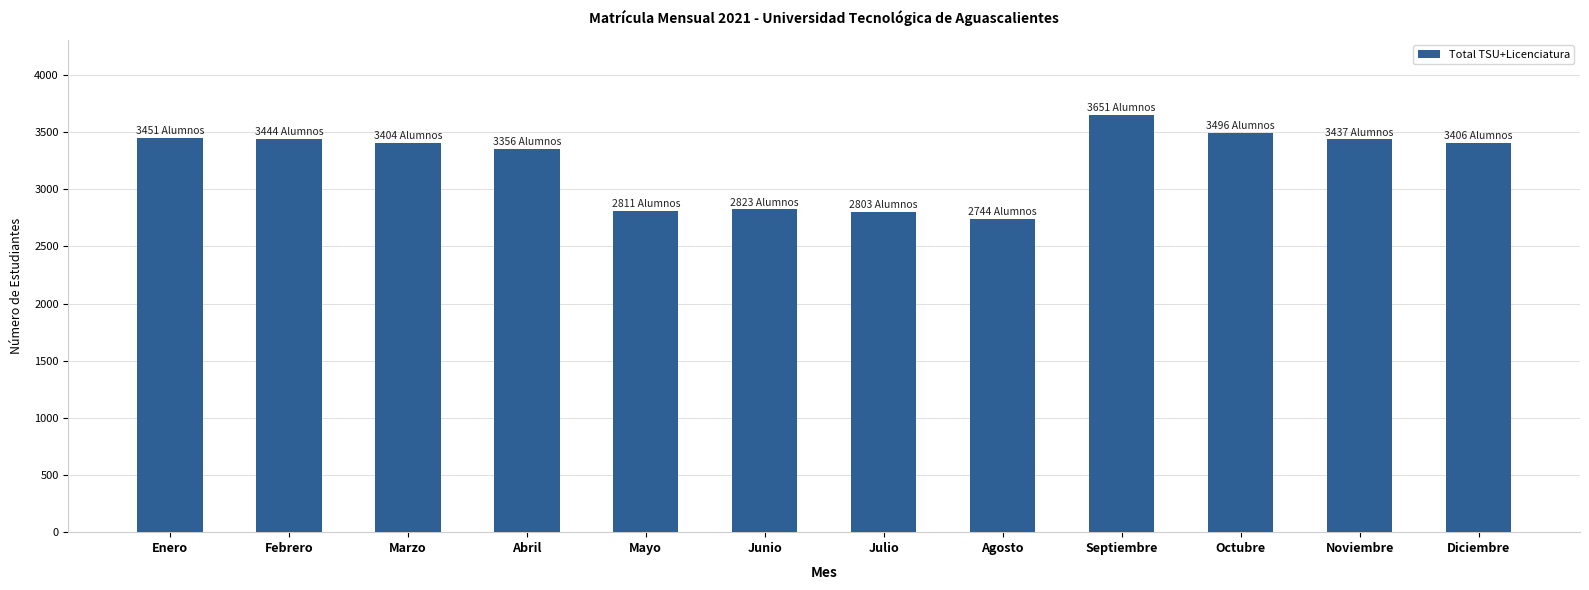

What is the greatest value displayed?

3651